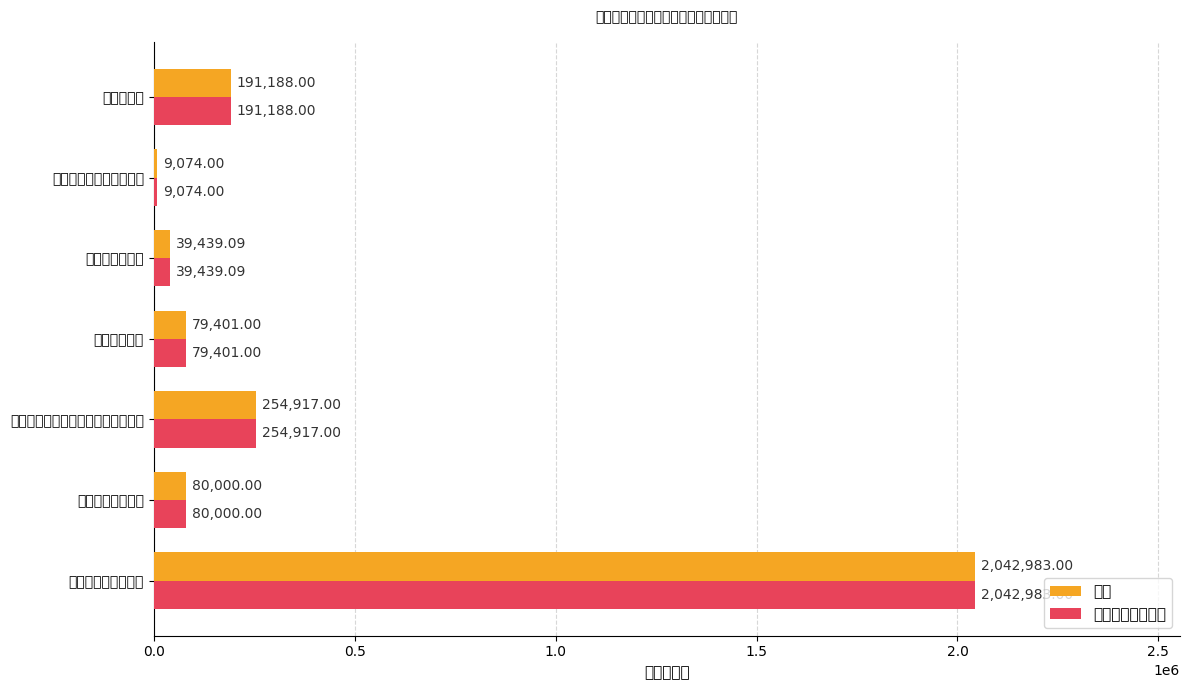

What is the value of the 当年财政拨款安排 bar at the 3rd from the left?

254917.0